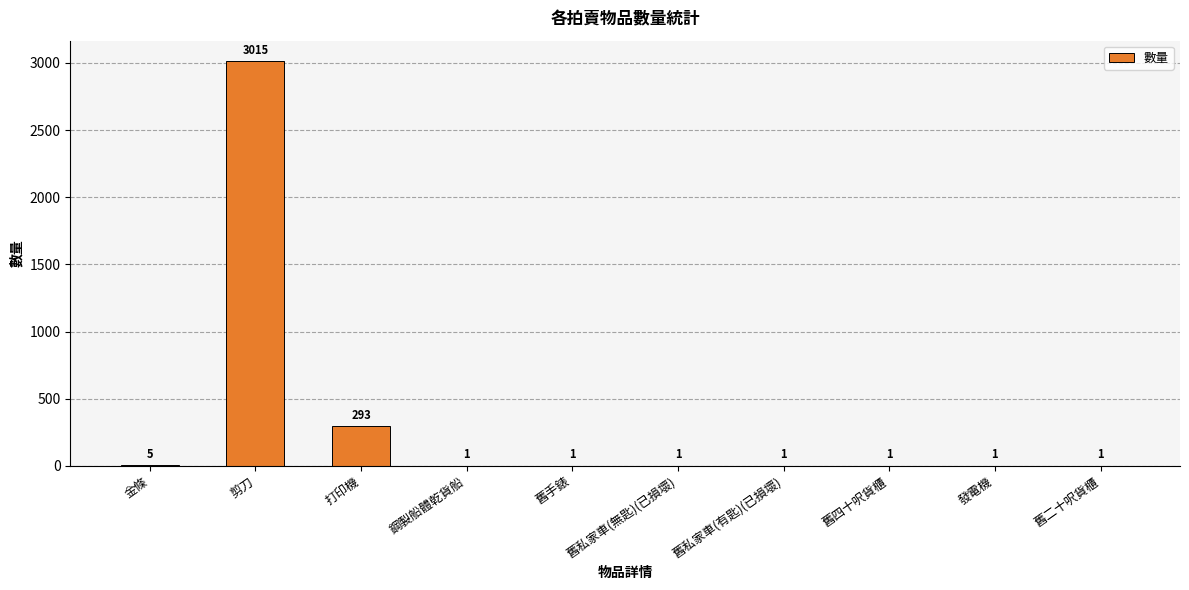

What is the maximum value shown in the chart?

3015